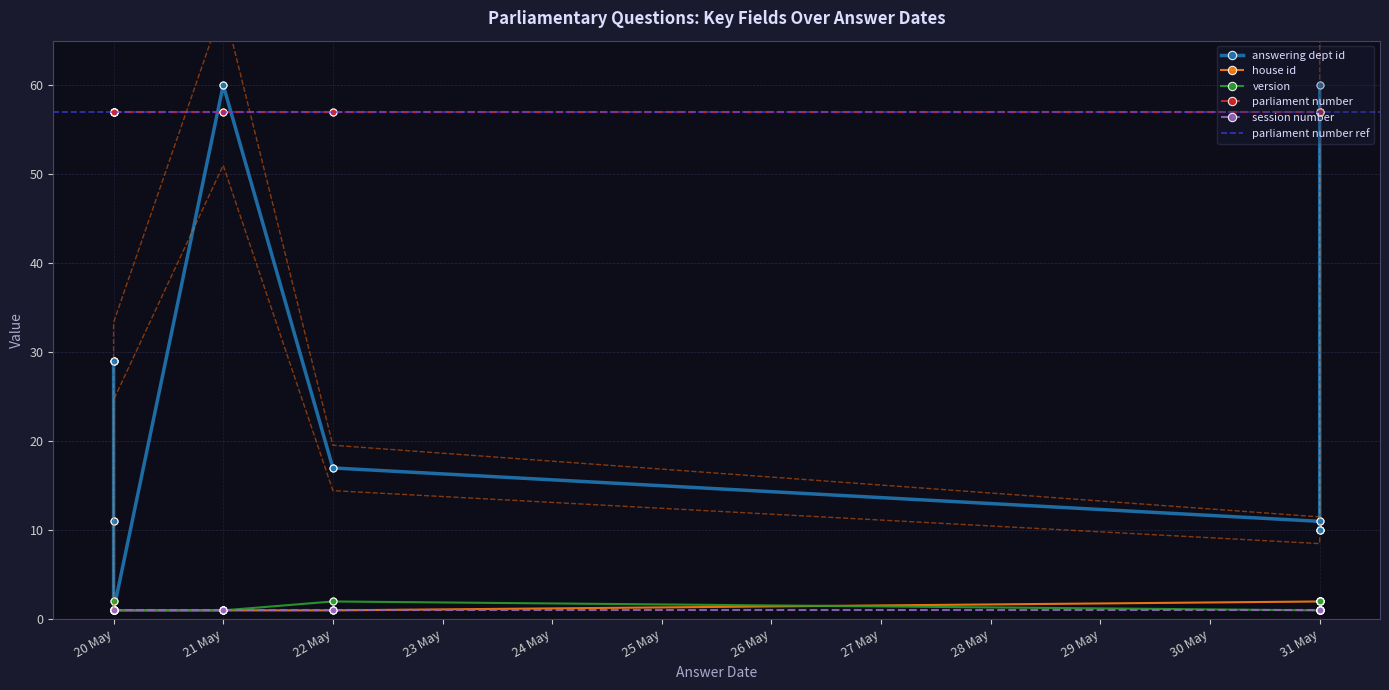

The answering dept id series shows 10 at 2019-05-31. True or false?

True